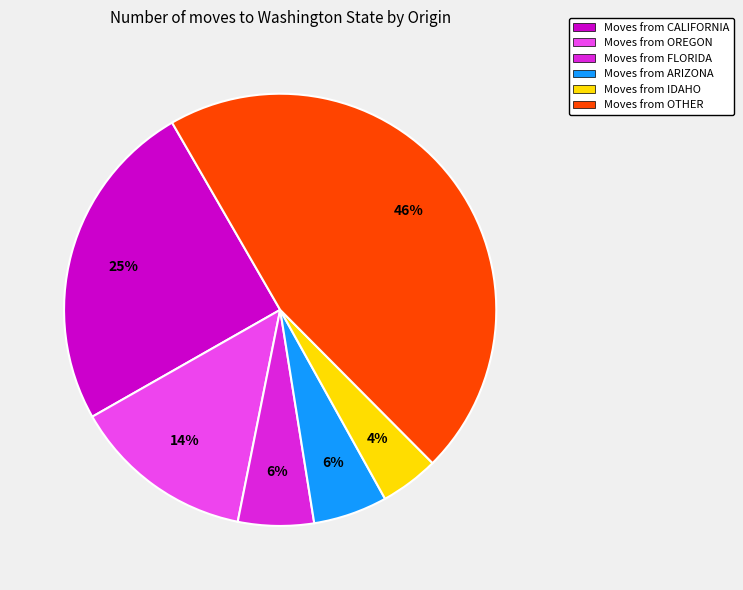

What is the largest slice in the pie chart?

Moves from OTHER